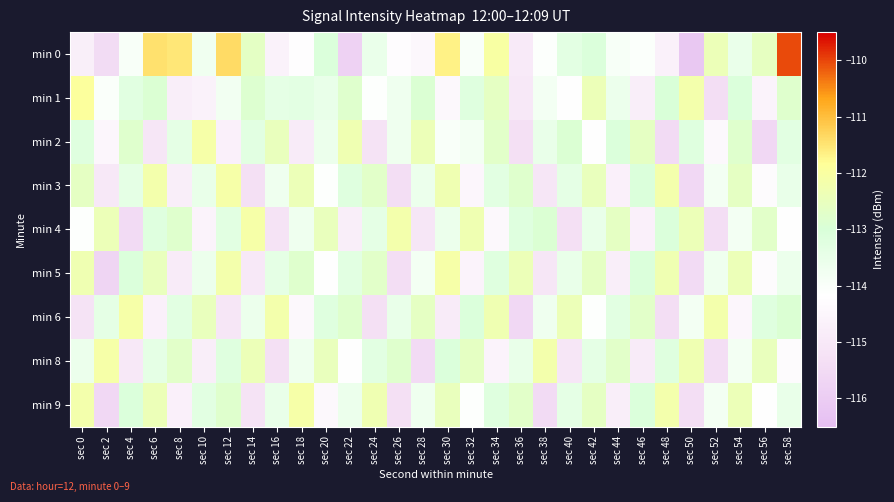

At how many categories does at least one series exceed -112?

6